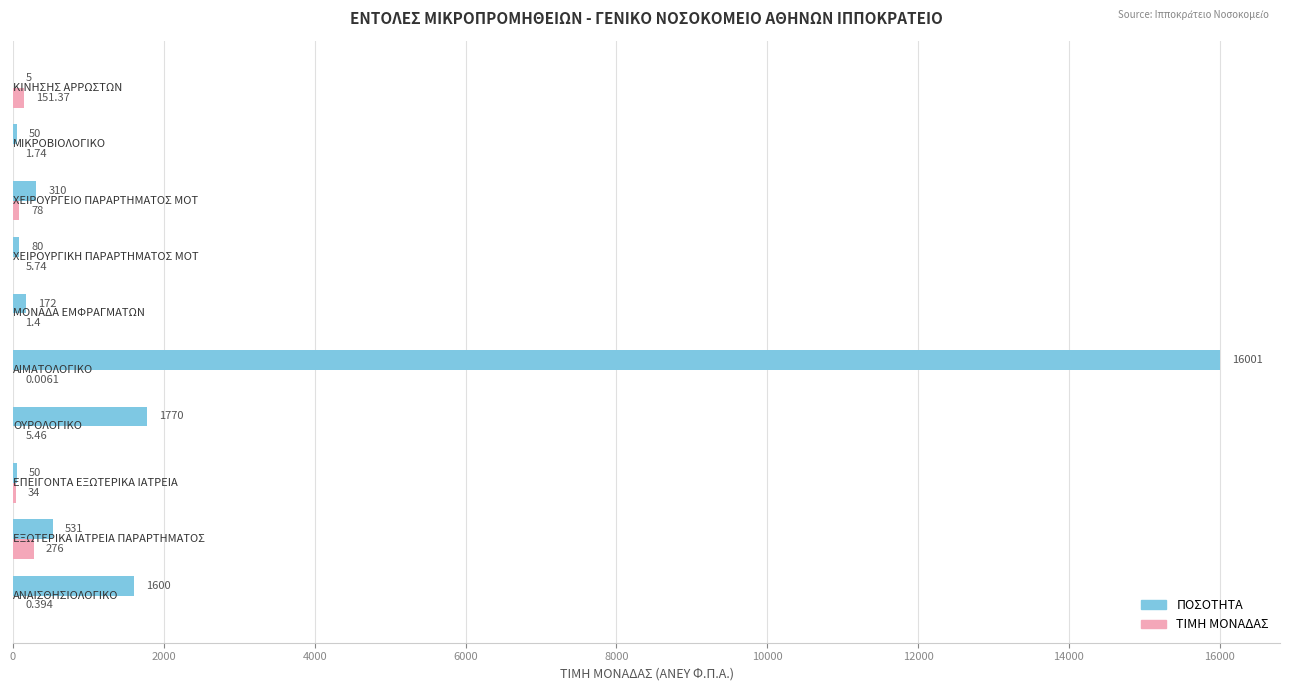

Which series has the largest total across all categories?

ΠΟΣΟΤΗΤΑ